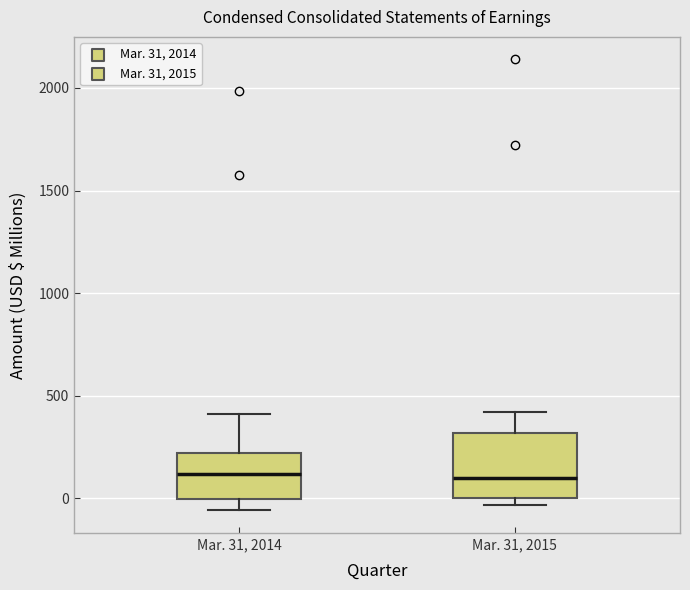

Comparing the boxes themselves (not the whiskers), which one is the tallest?

Mar. 31, 2015